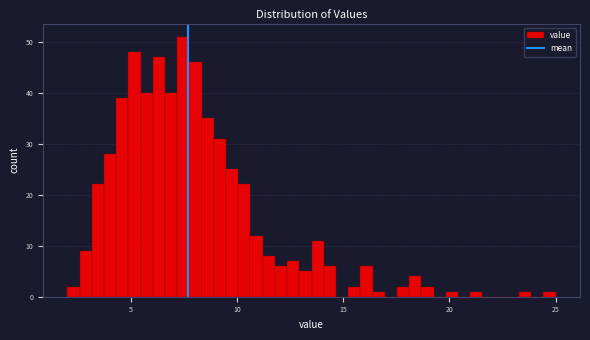

Read against the x-axis, roughly where is the centre of the tallest bar?

7.5